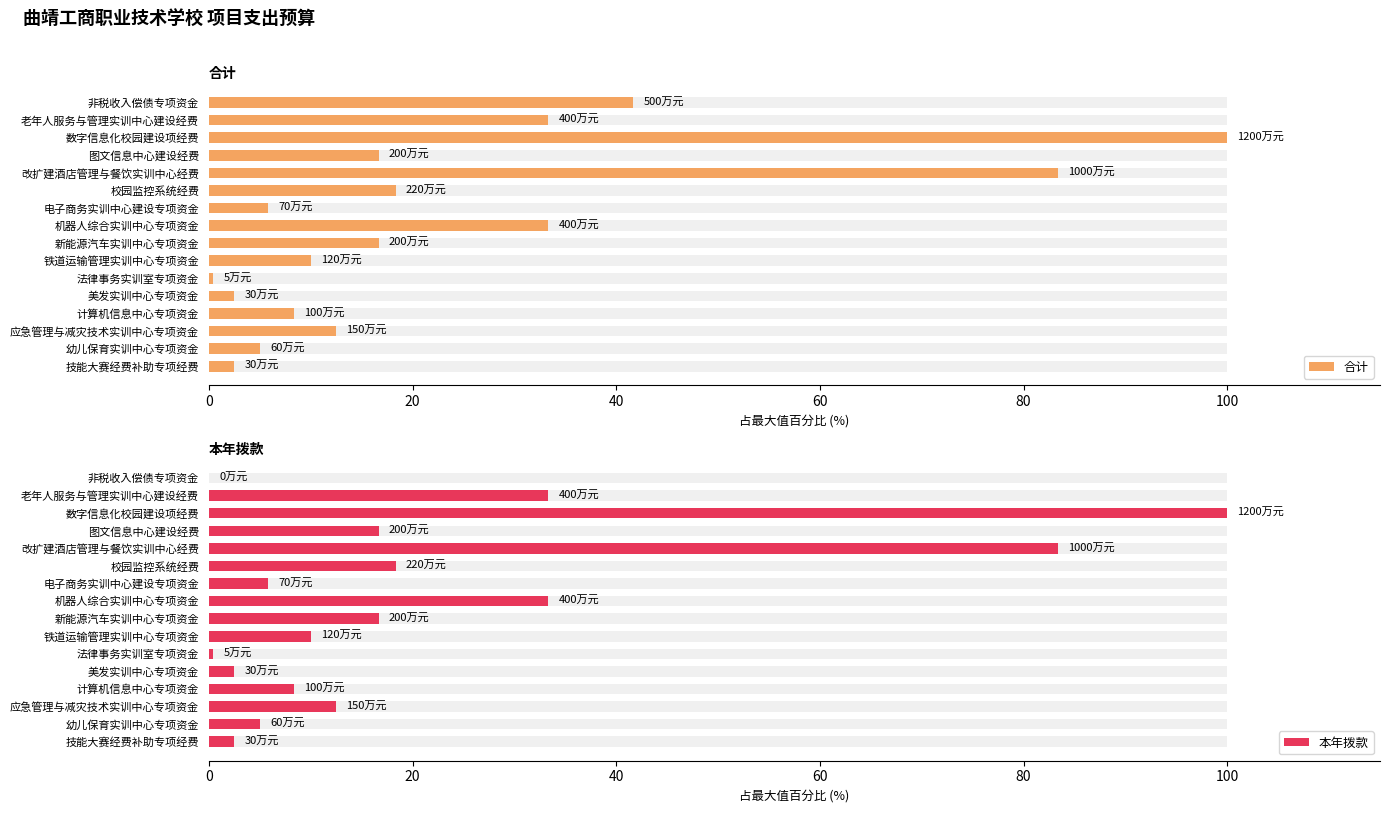

Which series has the widest spread of values?

本年拨款